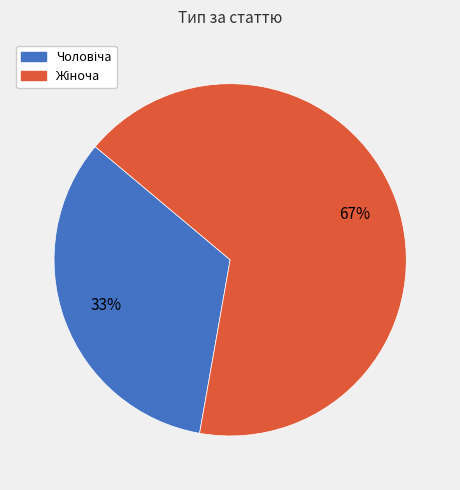

Is there any slice that represents more than half of the pie?

Yes